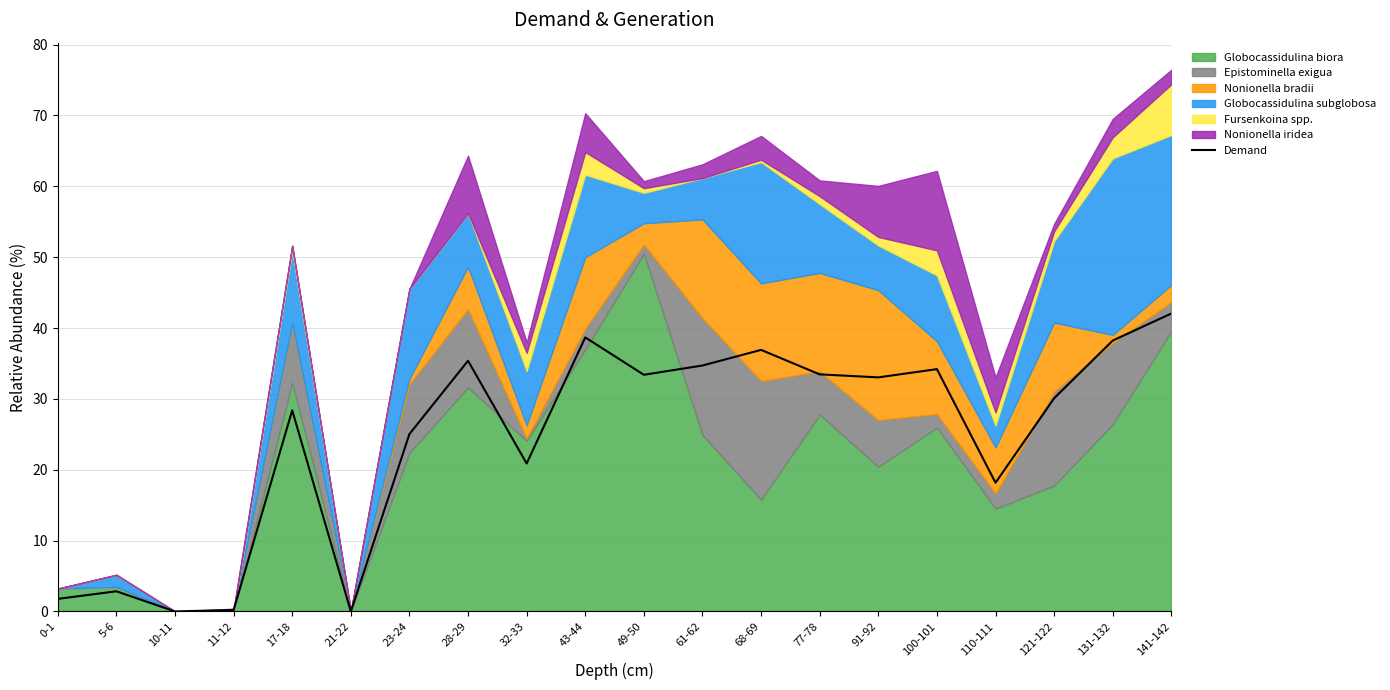

How many positive values are there?

18